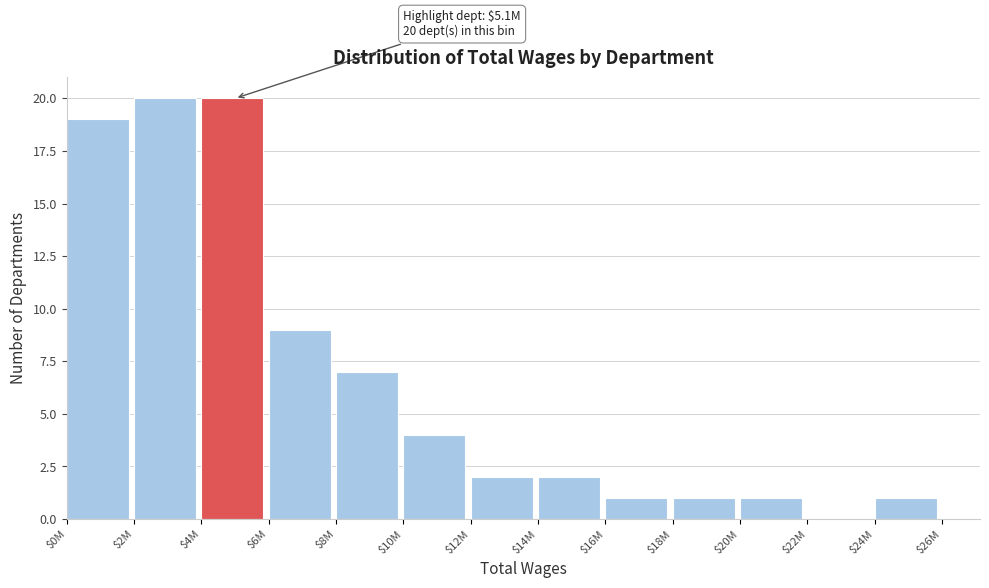

The value at $8M is 7. True or false?

True